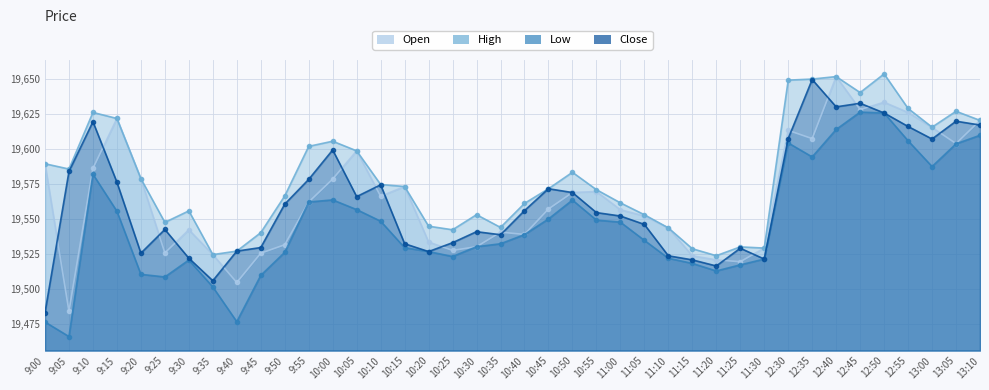

What are all the series names shown in the legend?

Open, High, Low, Close